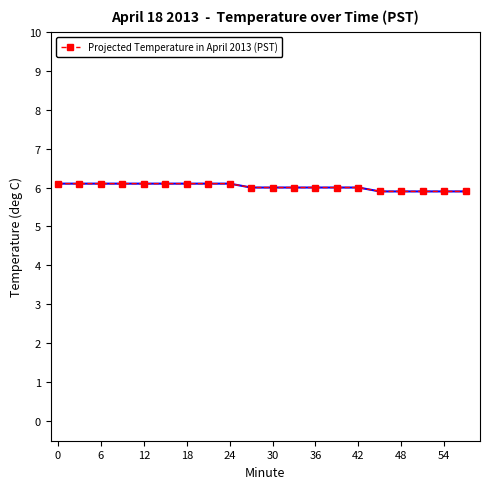

What is the value of the 10th point from the left?

6.0